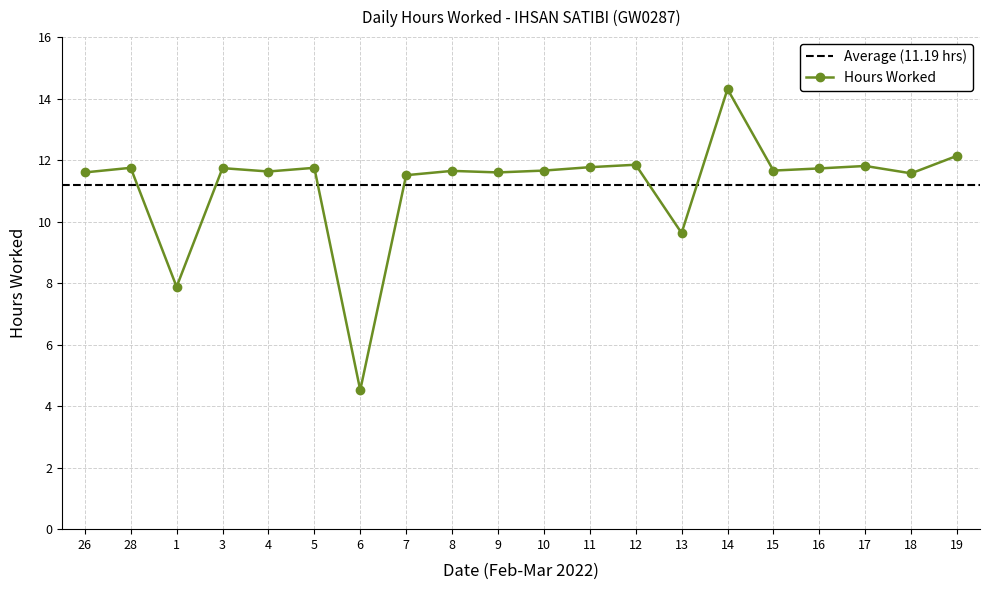

What is the maximum value shown in the chart?

14.3